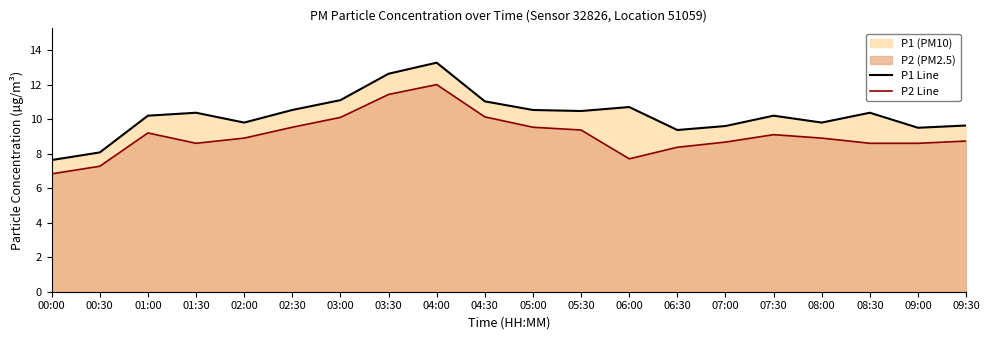

What position from the left is 00:30?

2